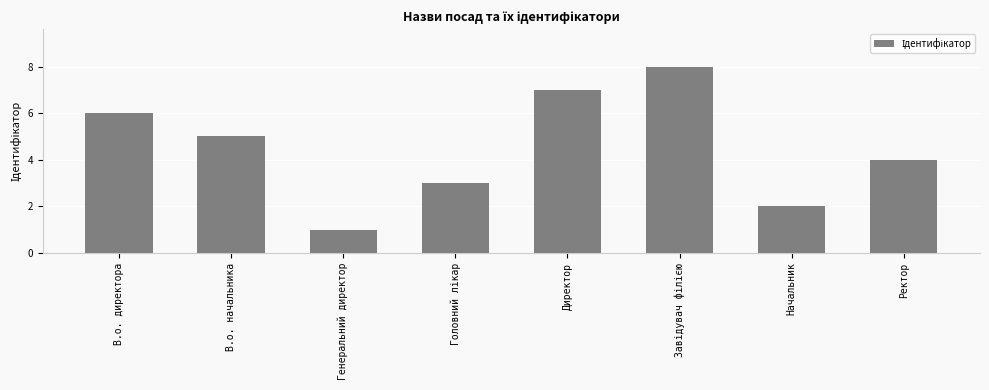

Reading left to right, extract all data points from this chart.

6	5	1	3	7	8	2	4